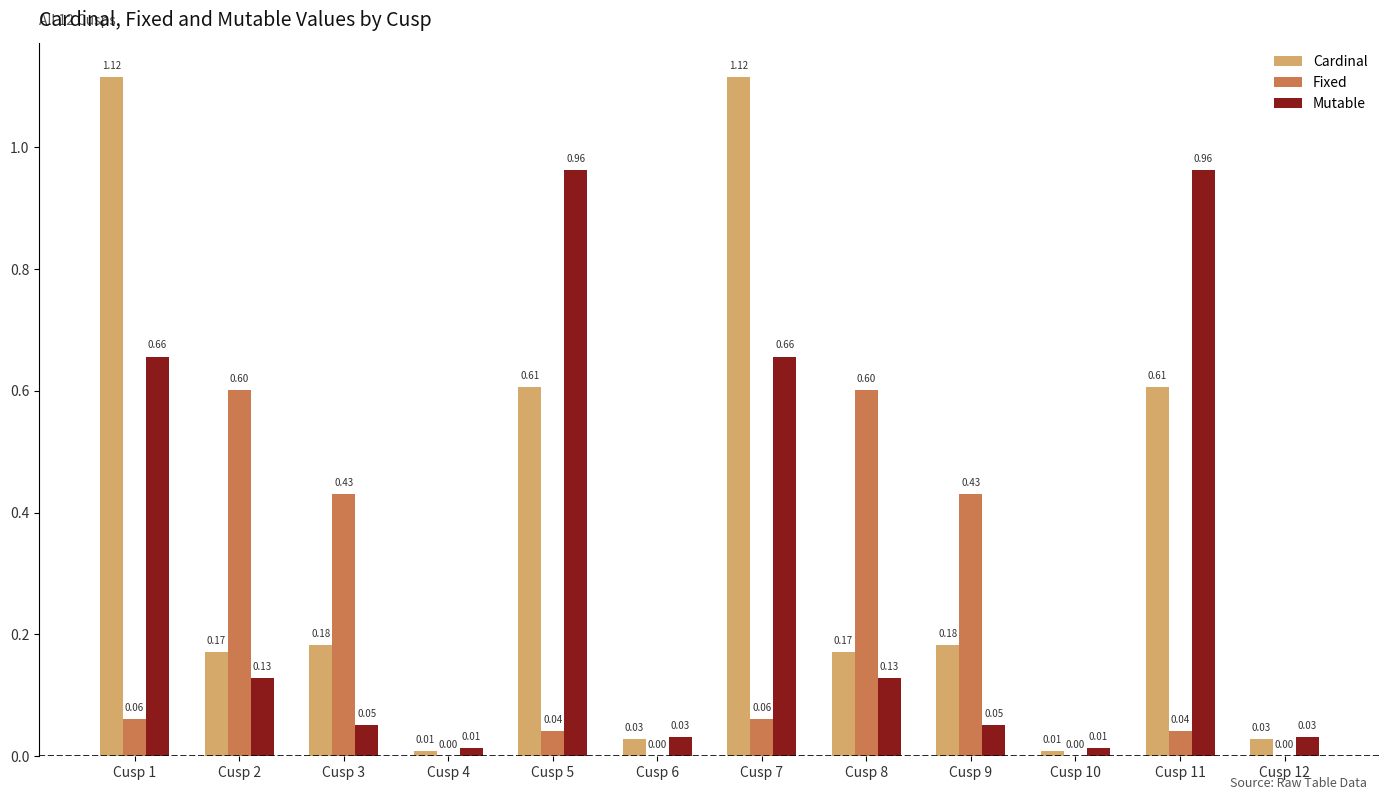

Is the value of Cardinal at Cusp 9 greater than the value of Mutable at Cusp 8?

Yes